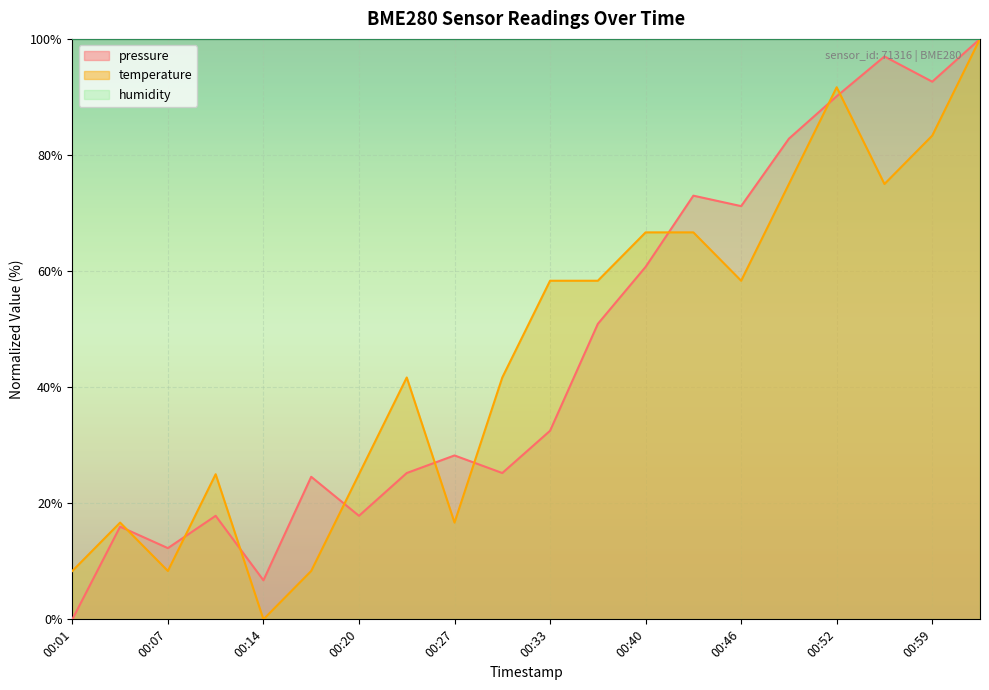

What is the total value across all series at 00:04?

32.6